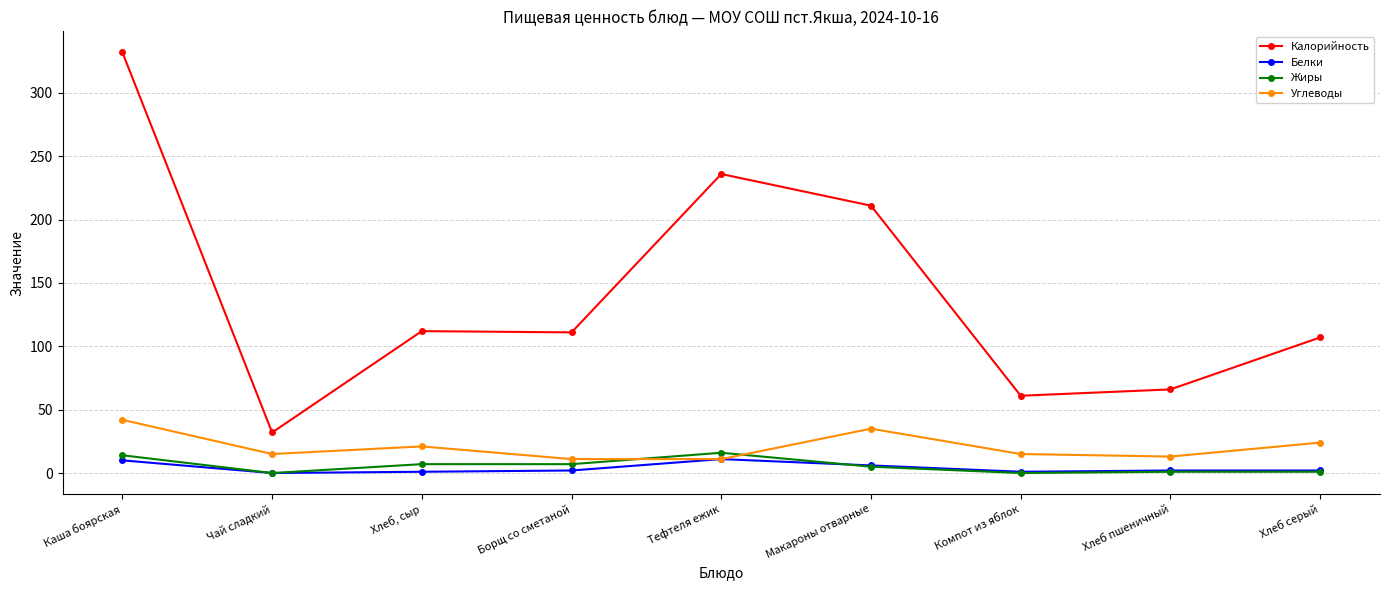

Is the value of Белки at Хлеб, сыр greater than the value of Калорийность at Хлеб пшеничный?

No